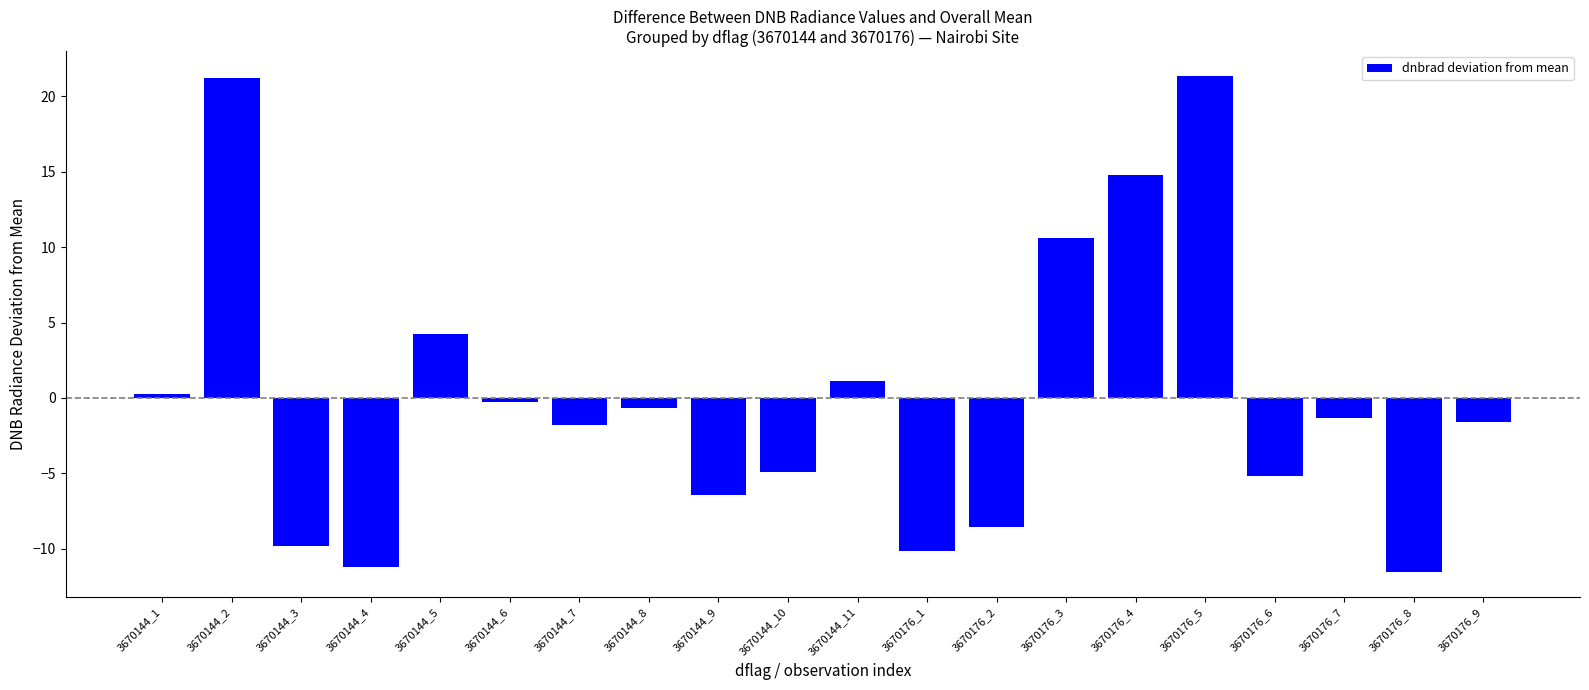

What is the difference between the maximum and minimum values?

32.9